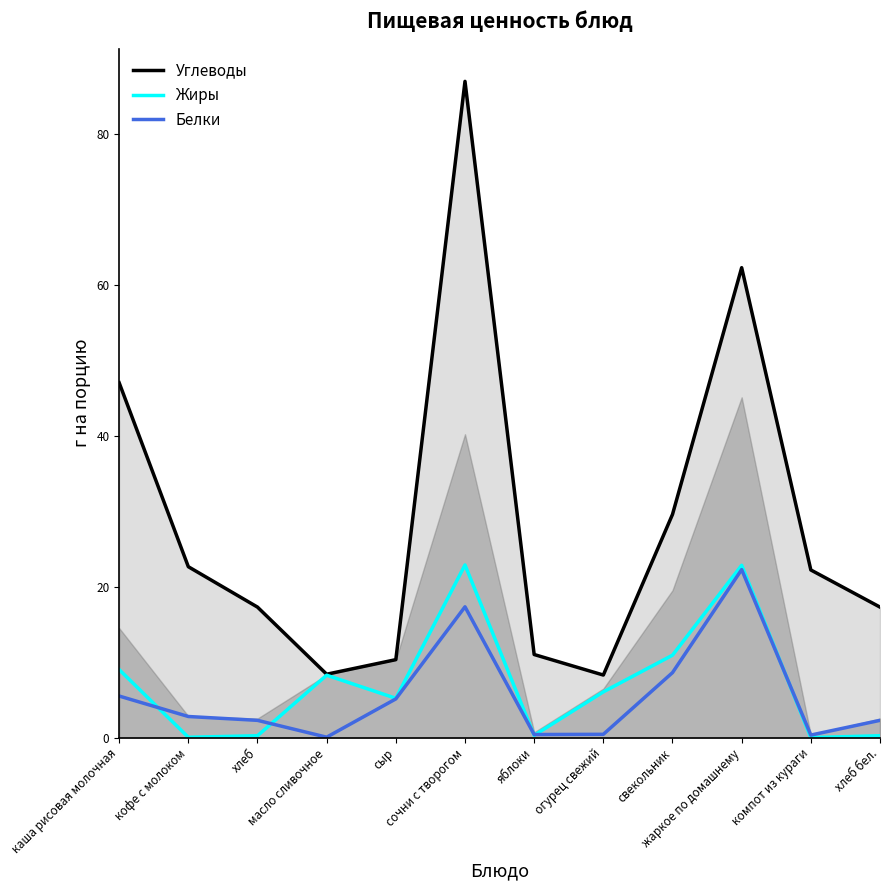

Reading left to right, extract all data points from this chart.

Углеводы: каша рисовая молочная=47.0	кофе с молоком=22.6	хлеб=17.3	масло сливочное=8.4	сыр=10.3	сочни с творогом=86.9	яблоки=11.0	огурец свежий=8.3	свекольник=29.6	жаркое по домашнему=62.2	компот из кураги=22.2	хлеб бел.=17.3
Жиры: каша рисовая молочная=9.0	кофе с молоком=0.0	хлеб=0.2	масло сливочное=8.3	сыр=5.2	сочни с творогом=22.9	яблоки=0.3	огурец свежий=6.0	свекольник=10.9	жаркое по домашнему=22.8	компот из кураги=0.0	хлеб бел.=0.2
Белки: каша рисовая молочная=5.5	кофе с молоком=2.8	хлеб=2.3	масло сливочное=0.1	сыр=5.1	сочни с творогом=17.3	яблоки=0.4	огурец свежий=0.4	свекольник=8.6	жаркое по домашнему=22.2	компот из кураги=0.3	хлеб бел.=2.3